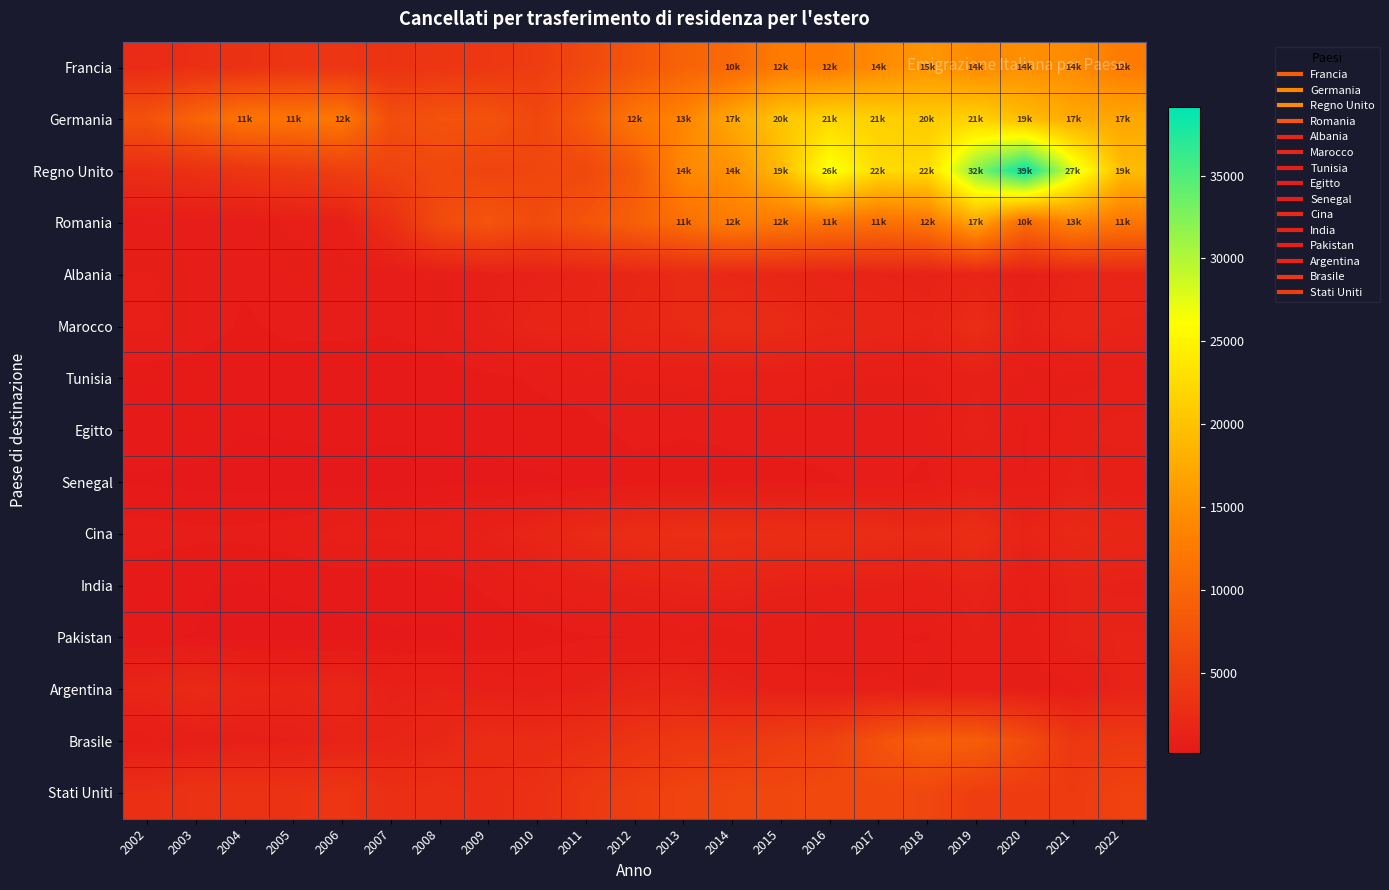

List the series in order of their peak value, highest first.

Regno Unito, Germania, Romania, Francia, Brasile, Stati Uniti, Cina, Marocco, Argentina, Albania, India, Pakistan, Egitto, Senegal, Tunisia